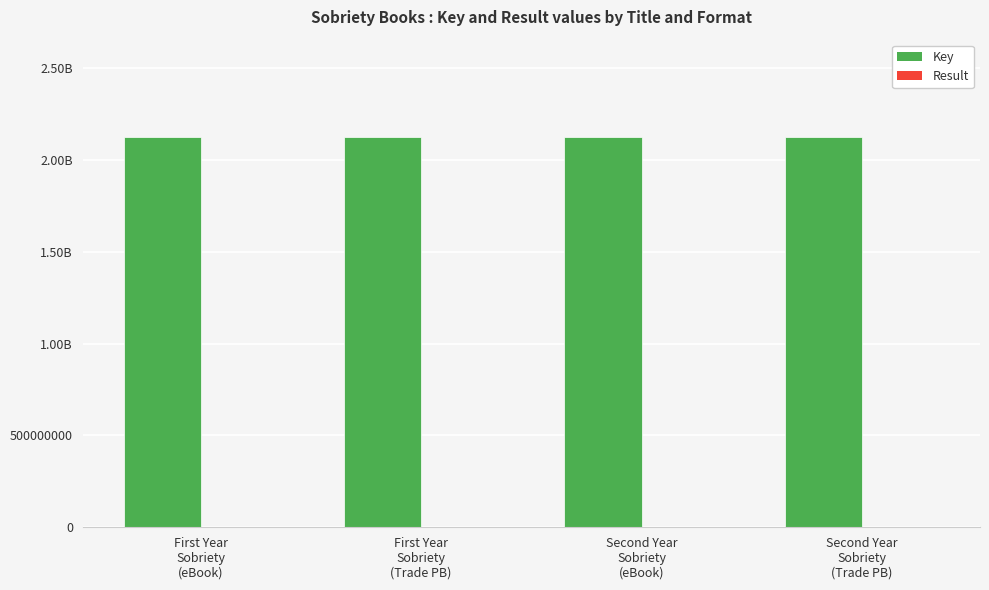

Which series changed the most between First Year
Sobriety
(eBook) and Second Year
Sobriety
(eBook)?

Key